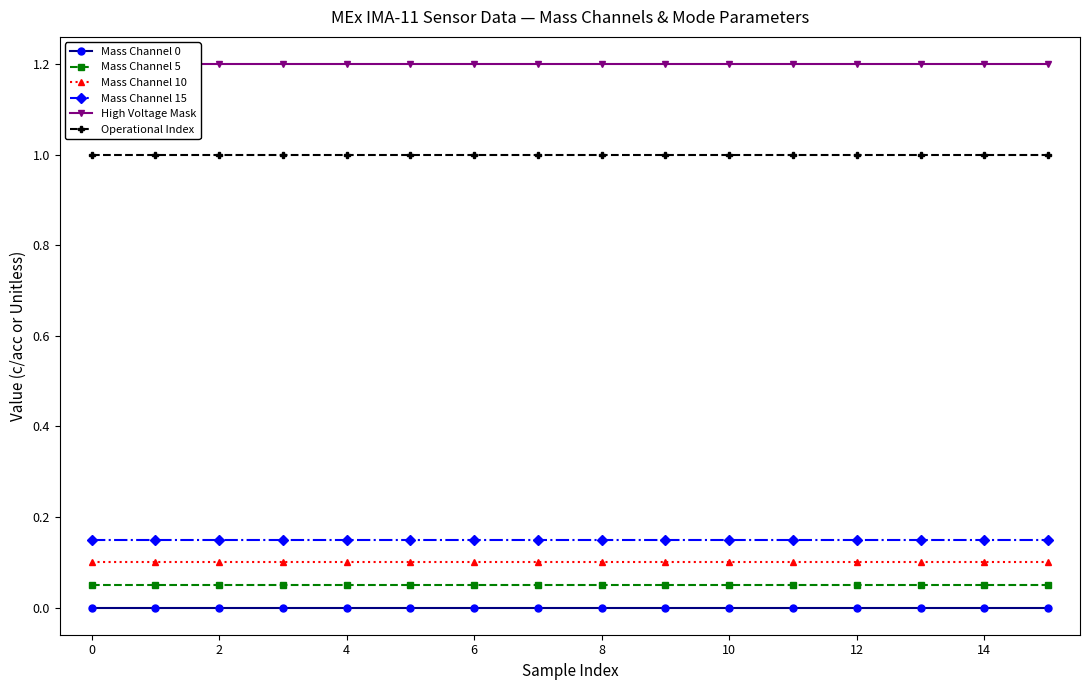

True or false: Mass Channel 15 and Mass Channel 0 cross at least once.

False